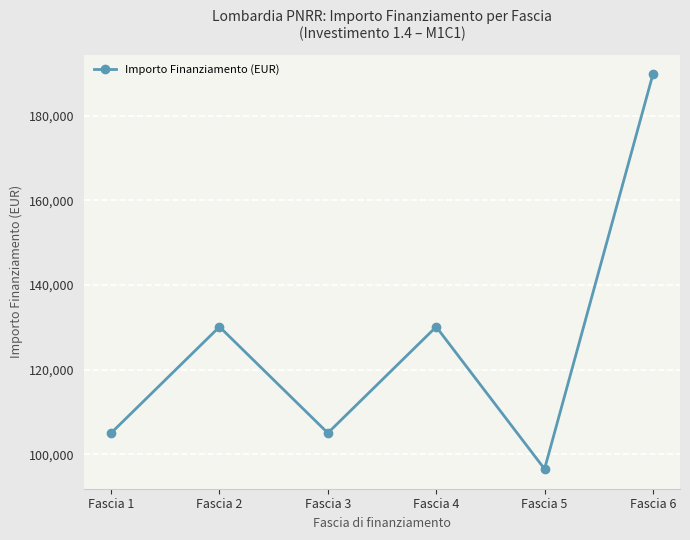

Count the number of data series in this chart.

1